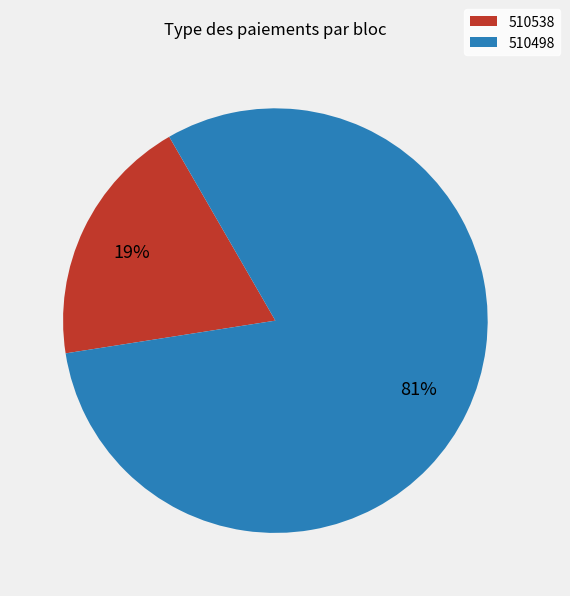

Which has a higher value, 510498 or 510538?

510498